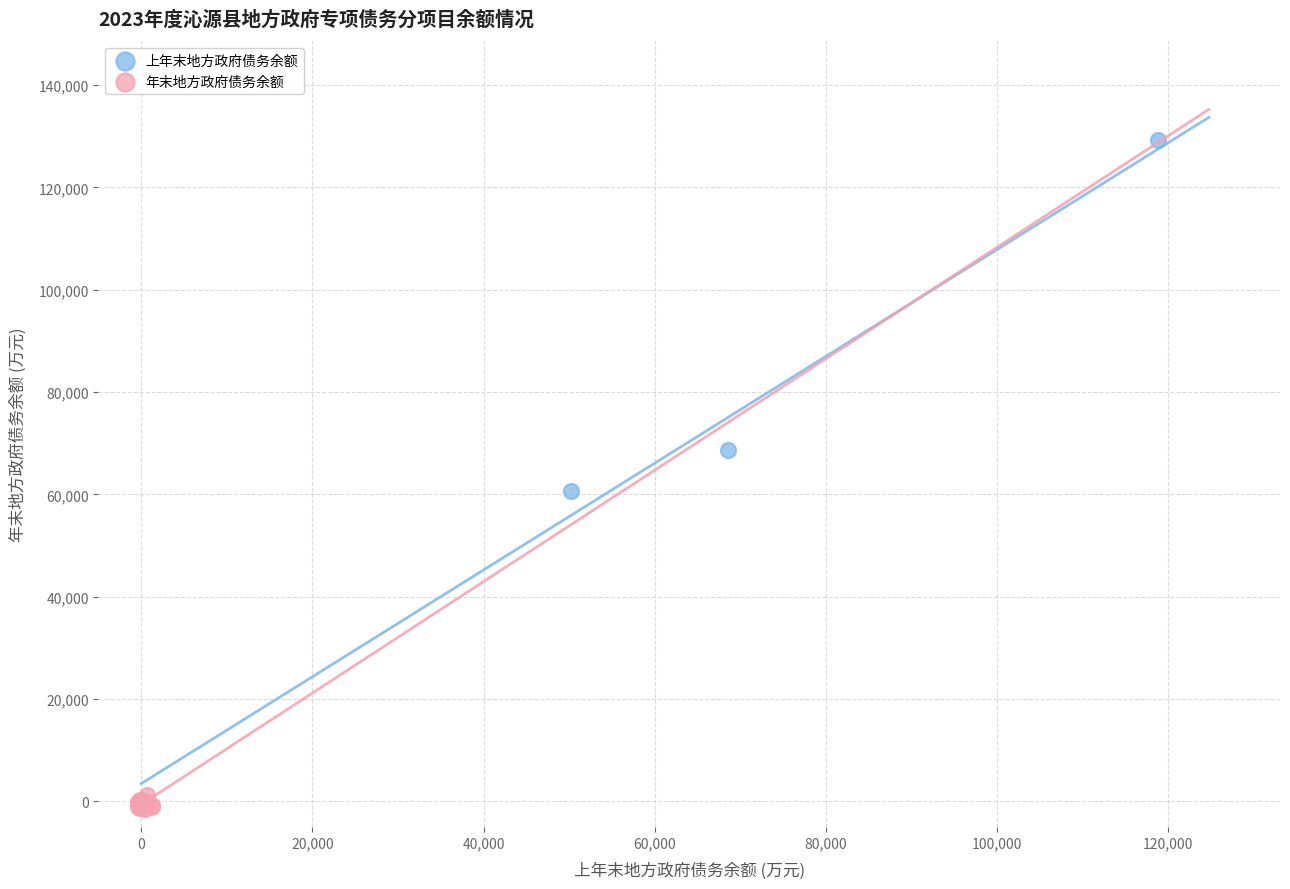

Which series contains the highest Y value?

上年末地方政府债务余额